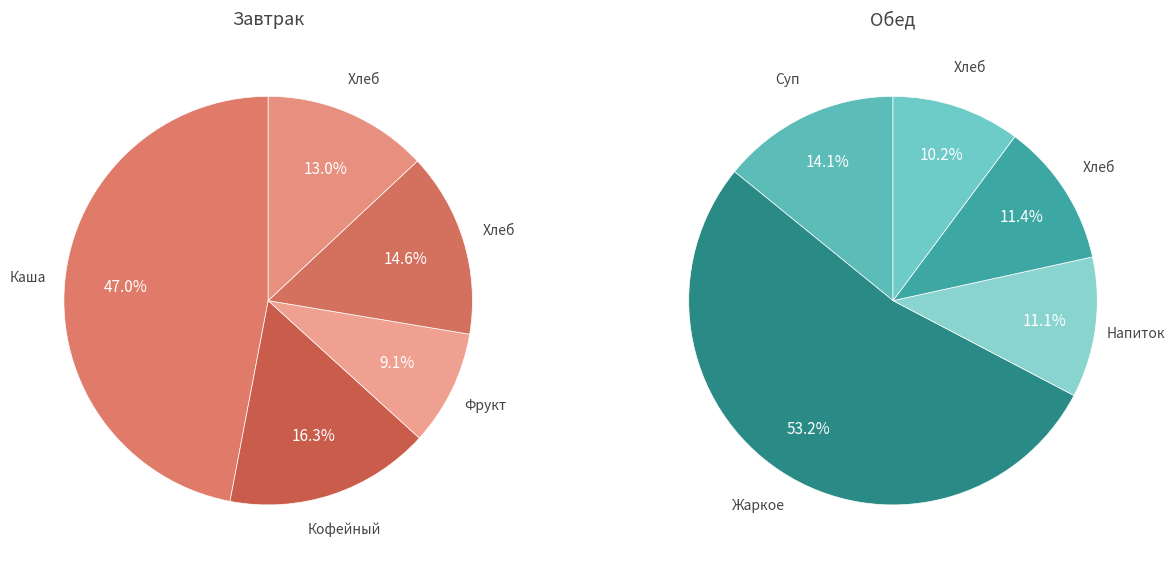

To the nearest percent, what percentage of the pie is 4?

13%